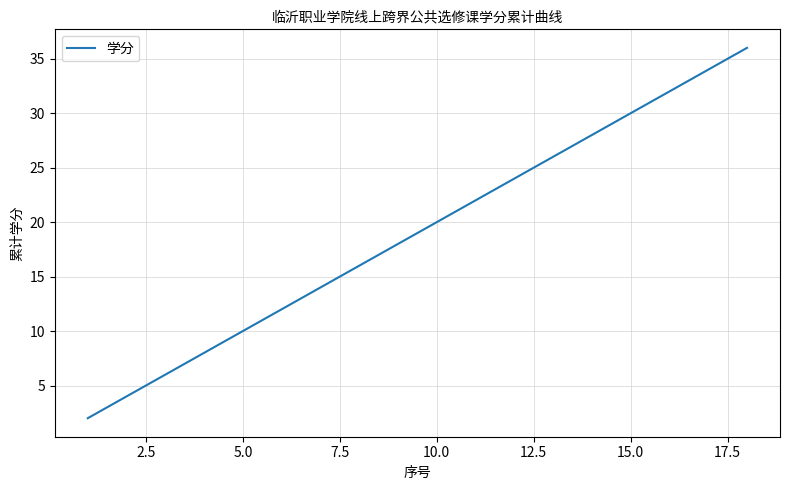

What is the difference between the maximum and minimum values?

34